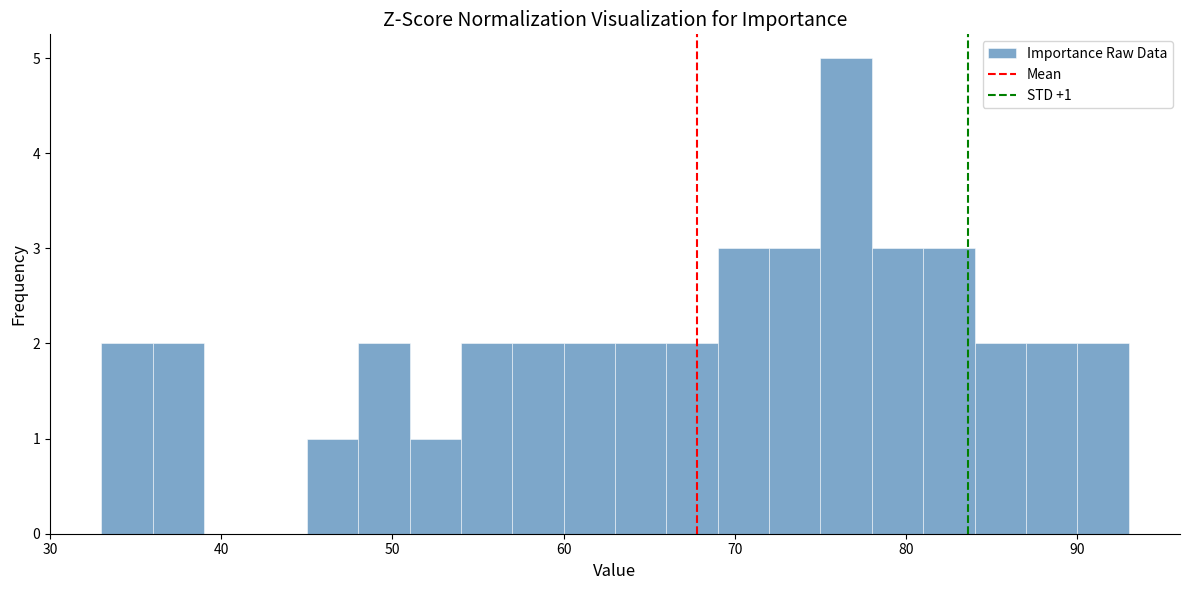

Read against the x-axis, roughly where is the centre of the tallest bar?

77